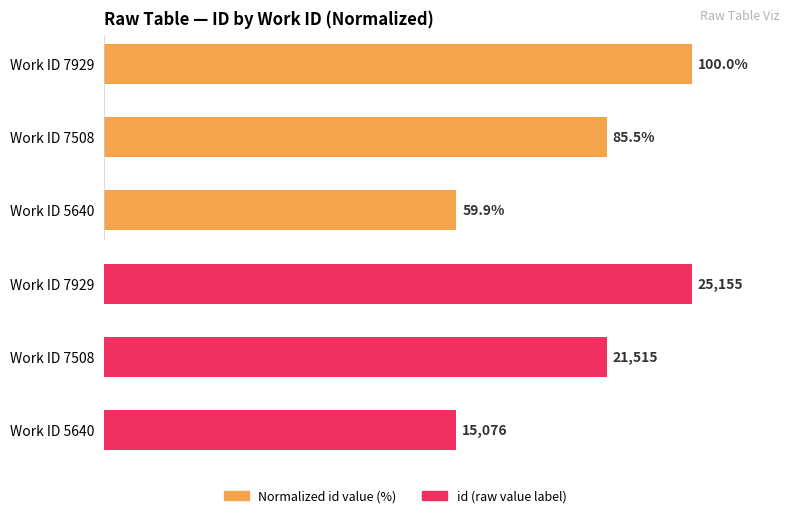

What is the difference between the maximum and minimum values in the id (scaled to max) series?

40.1